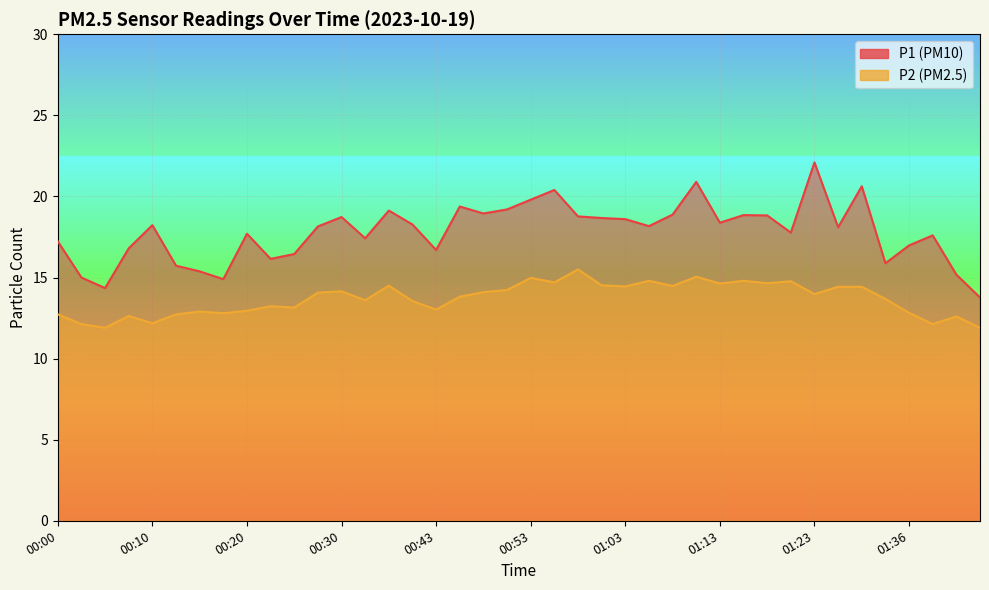

What is the value of the P1 point at the 30th from the left?

18.9